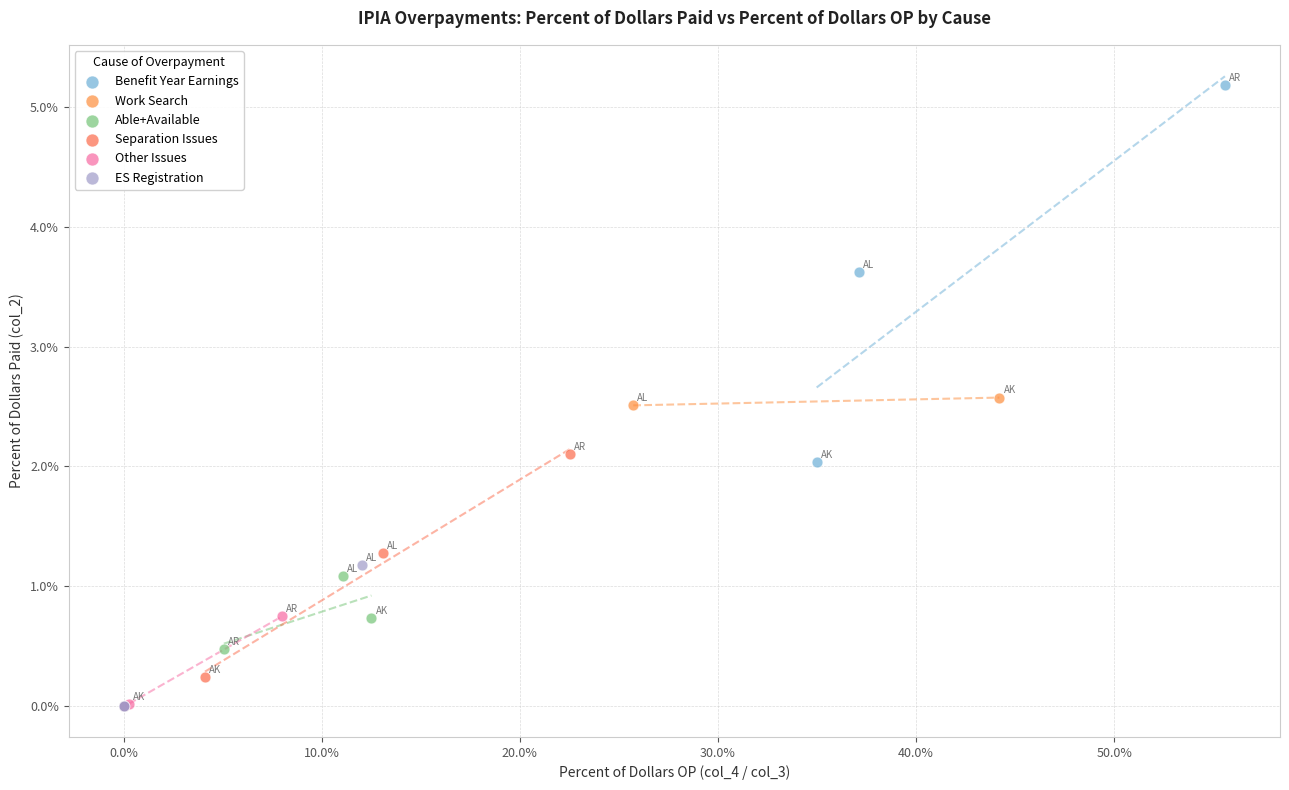

What are all the series names shown in the legend?

Benefit Year Earnings, Work Search, Able+Available, Separation Issues, Other Issues, ES Registration